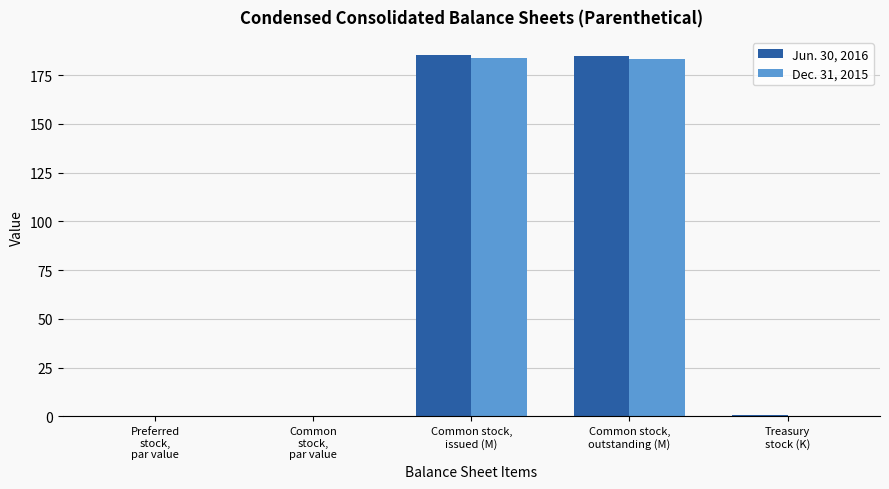

How many groups of bars are there?

5